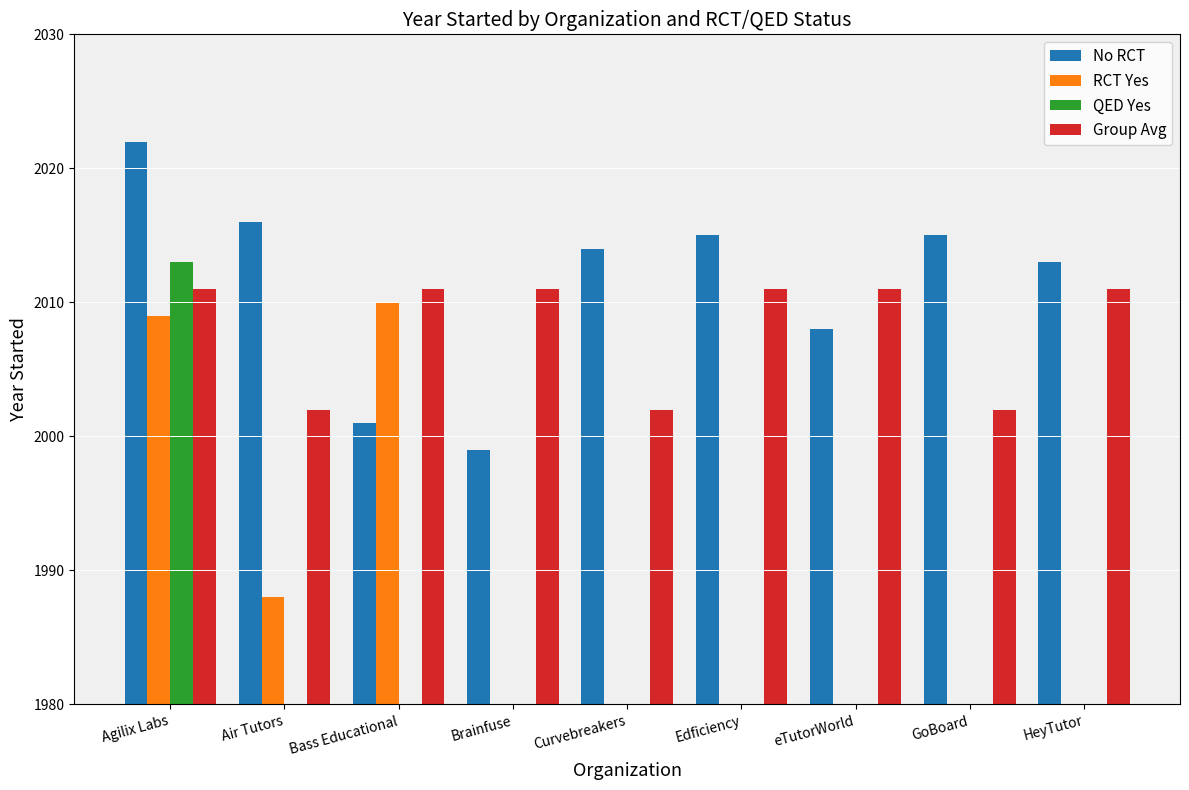

What is the highest value of the No RCT series?

2022